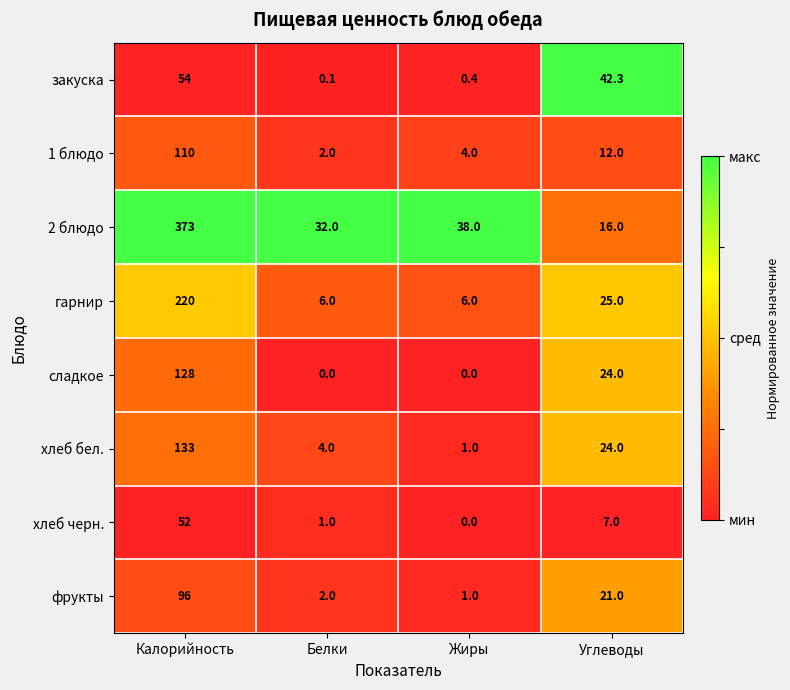

Is it true that хлеб черн. equals 1.0 at Белки?

True